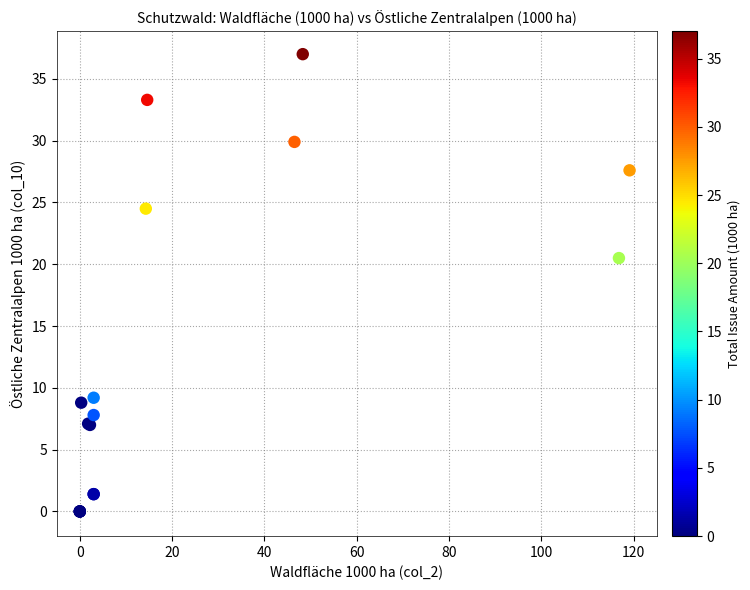

What Y value in the scatter plot is closest to 18?

20.5